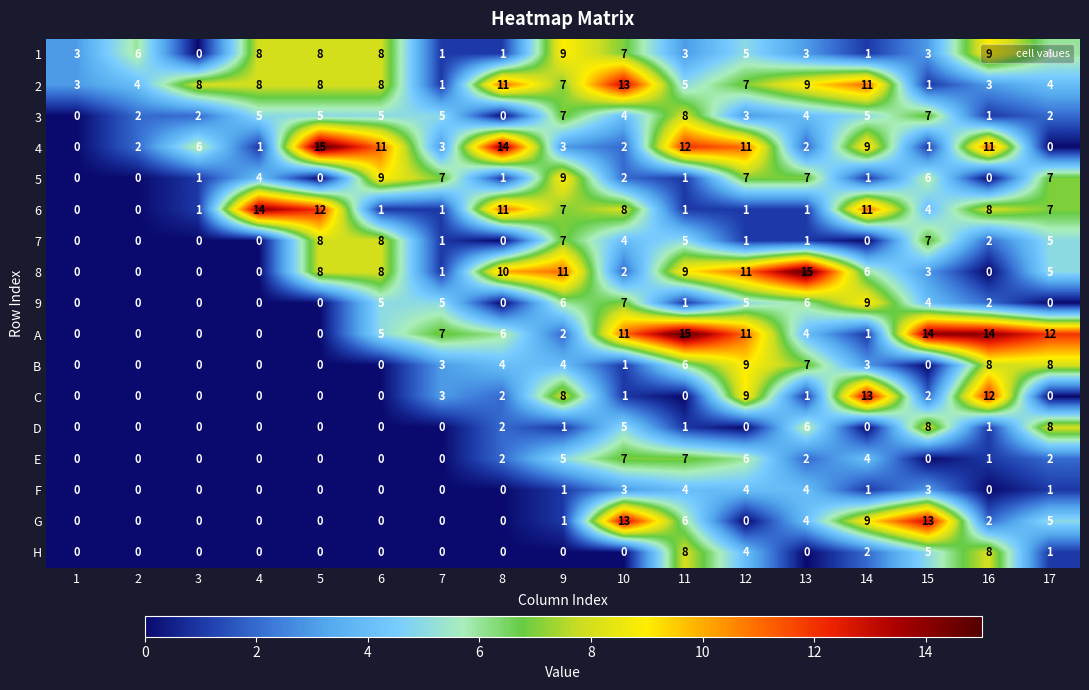

What is the sum of the A values at 7 and 13?

11